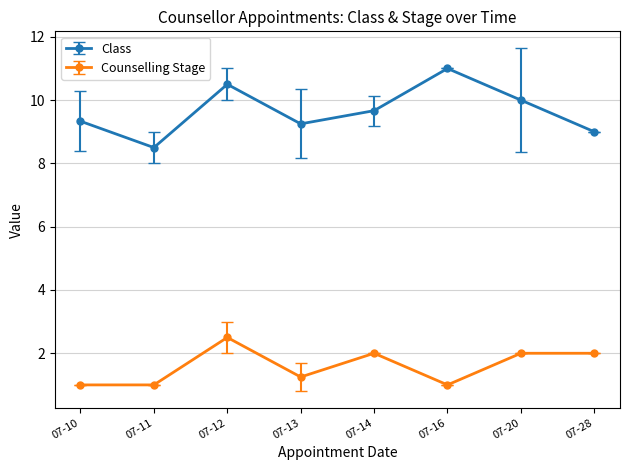

List the series in order of their overall mean, lowest first.

Counselling Stage, Class